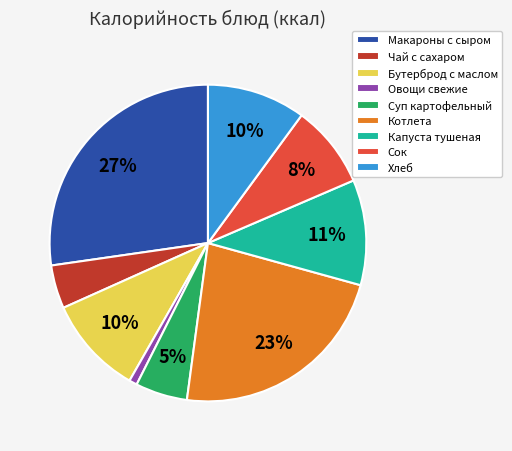

Is there a majority slice in this chart?

No